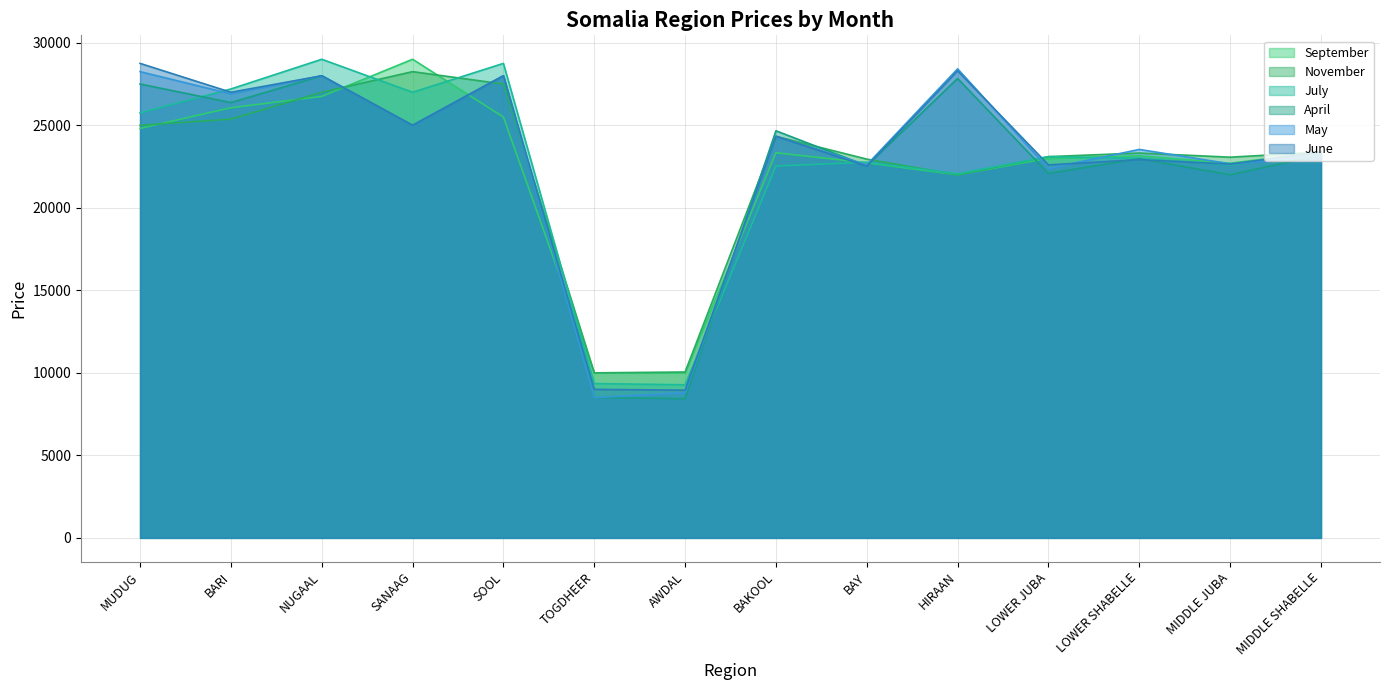

Which series has the largest total across all categories?

June